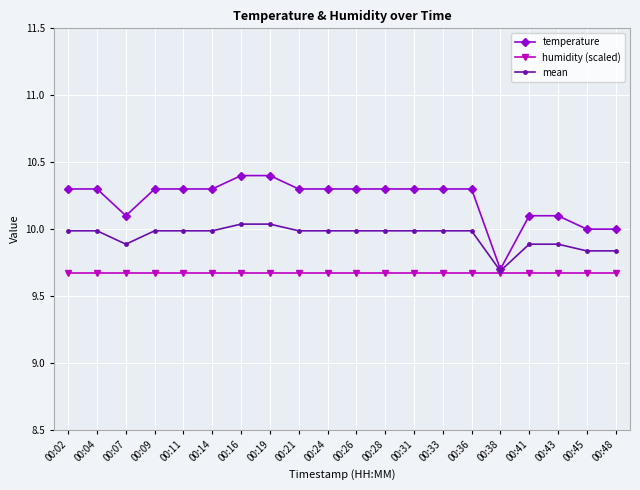

Is the value of humidity (scaled) at 00:16 greater than the value of temperature at 00:41?

No